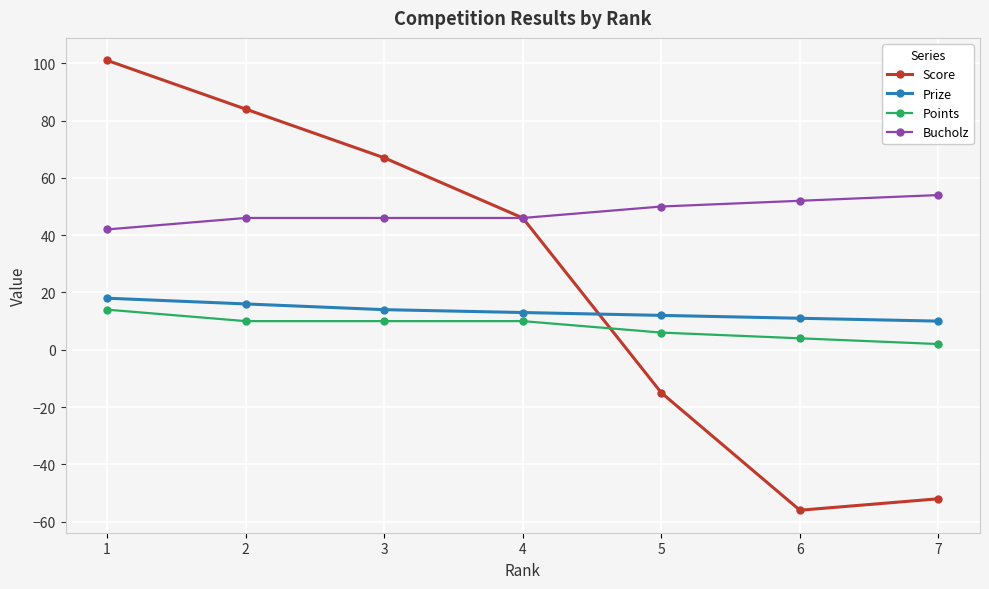

Where is Score nearest to the value 22?

4